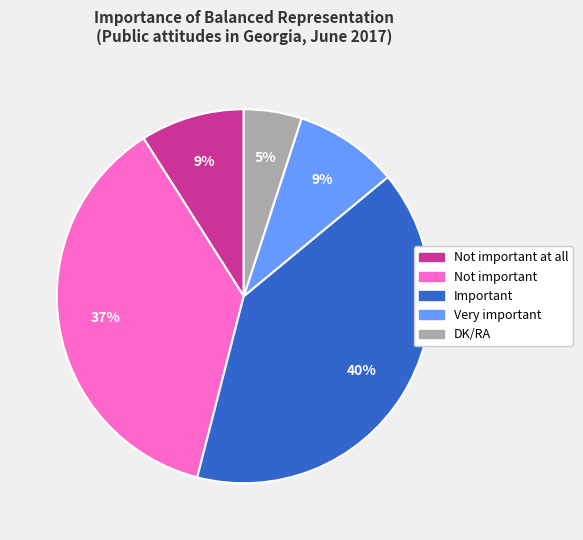

How many segments does this pie chart have?

5